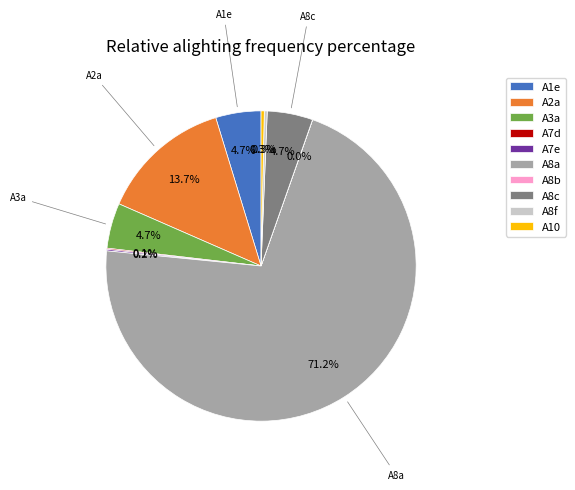

Combined, do A1e and A10 account for over 50%?

No